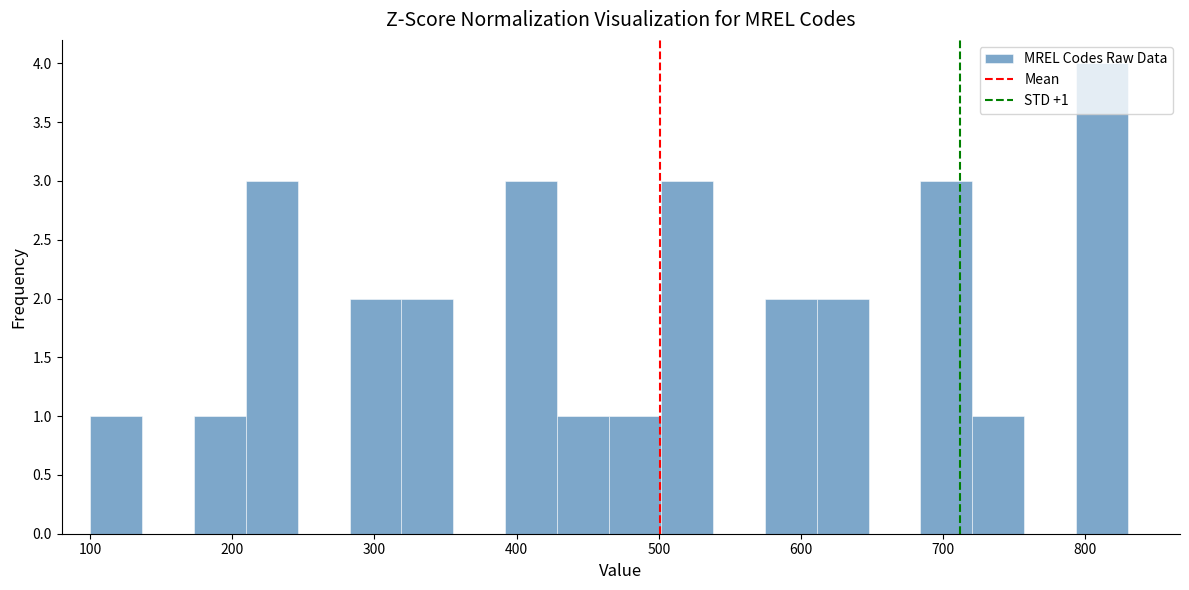

Around what value on the x-axis is the tallest bar? Give the approximate position of its centre, as read against the axis.

810